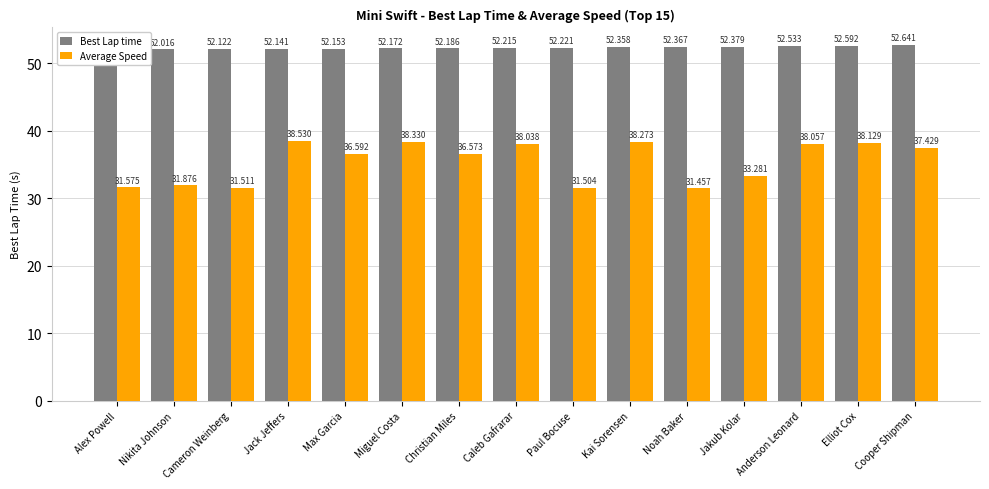

Reading left to right, extract all data points from this chart.

Best Lap time: 52.0	52.0	52.1	52.1	52.2	52.2	52.2	52.2	52.2	52.4	52.4	52.4	52.5	52.6	52.6
Average Speed: 31.6	31.9	31.5	38.5	36.6	38.3	36.6	38.0	31.5	38.3	31.5	33.3	38.1	38.1	37.4